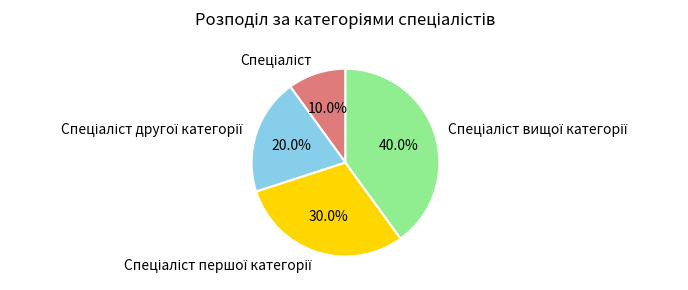

To the nearest percent, what is the difference between the largest and smallest slice percentages?

30%